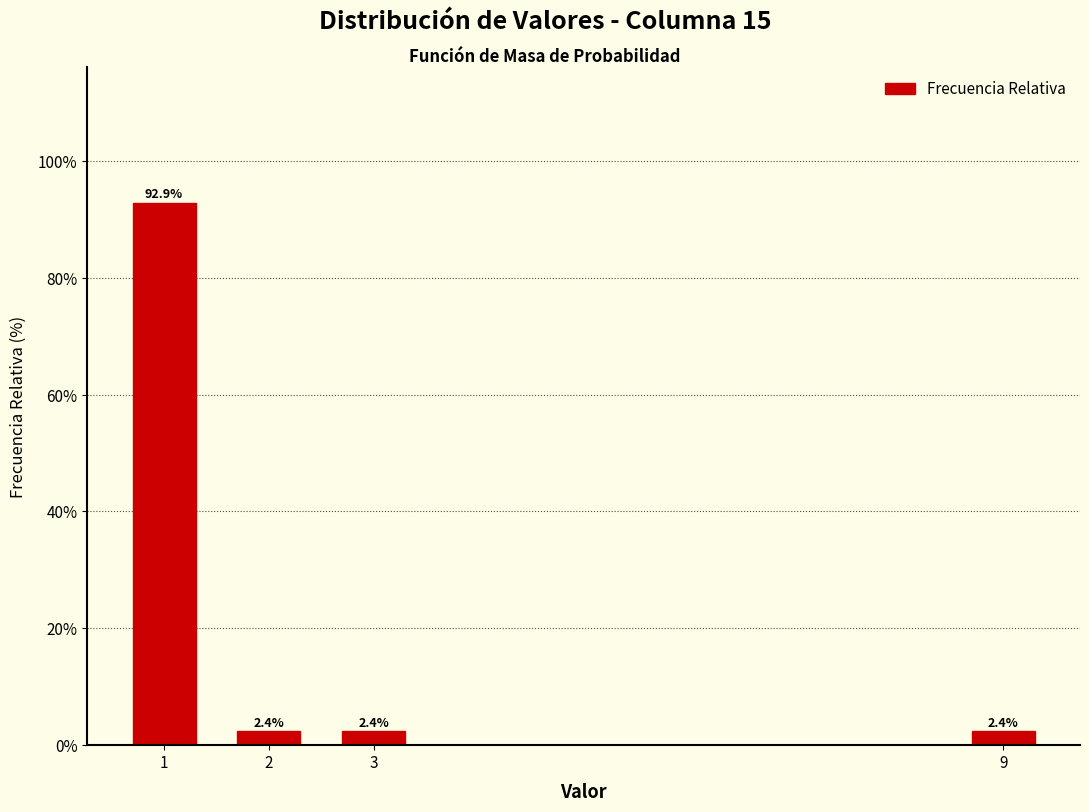

Reading left to right, list all the values displayed in this chart.

1=92.9	2=2.4	3=2.4	9=2.4